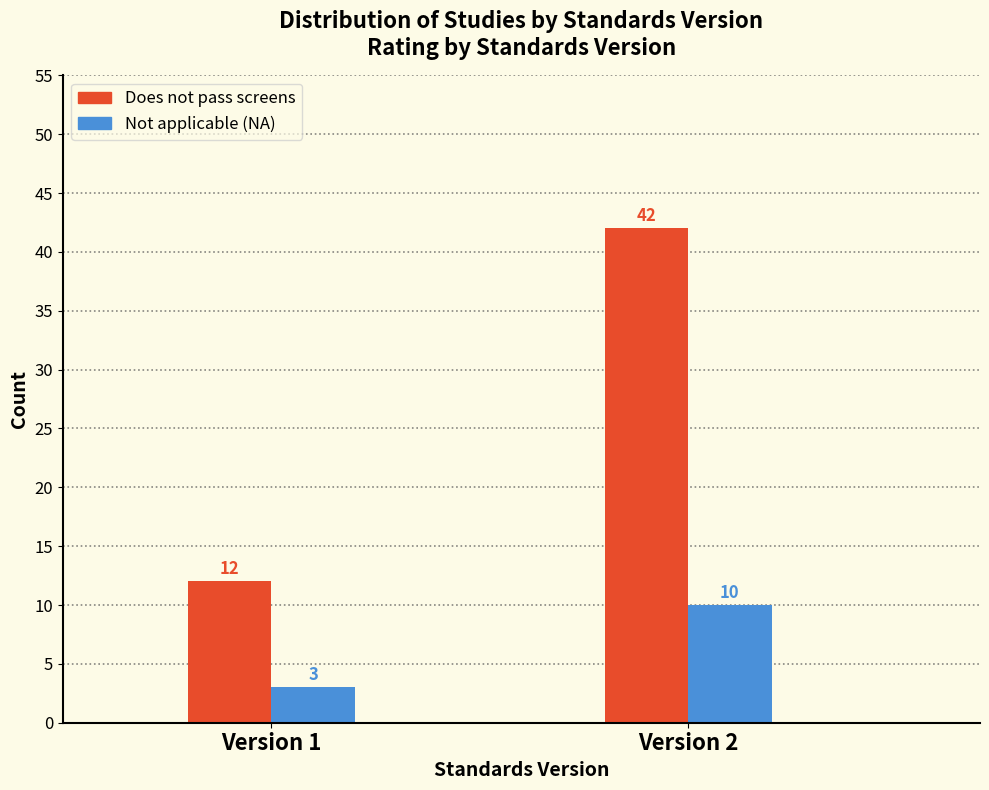

Reading right to left, extract all data points from this chart.

Does not pass screens: Version 2=42	Version 1=12
Not applicable (NA): Version 2=10	Version 1=3